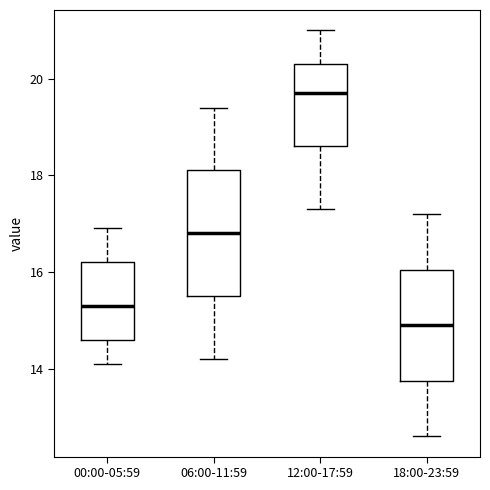

Reading left to right, transcribe this box plot: for each box, give where its median line is, the range the box spans, and where its two whiskers end, as read against the y-axis. The values are not printed on the chart, so give them approximately, as read against the axis.

00:00-05:59: median 15.4, box 14.6 to 16.2, whiskers 14.2 to 17.0
06:00-11:59: median 16.8, box 15.6 to 18.2, whiskers 14.2 to 19.4
12:00-17:59: median 19.8, box 18.6 to 20.4, whiskers 17.4 to 21.0
18:00-23:59: median 15.0, box 13.8 to 16.0, whiskers 12.6 to 17.2